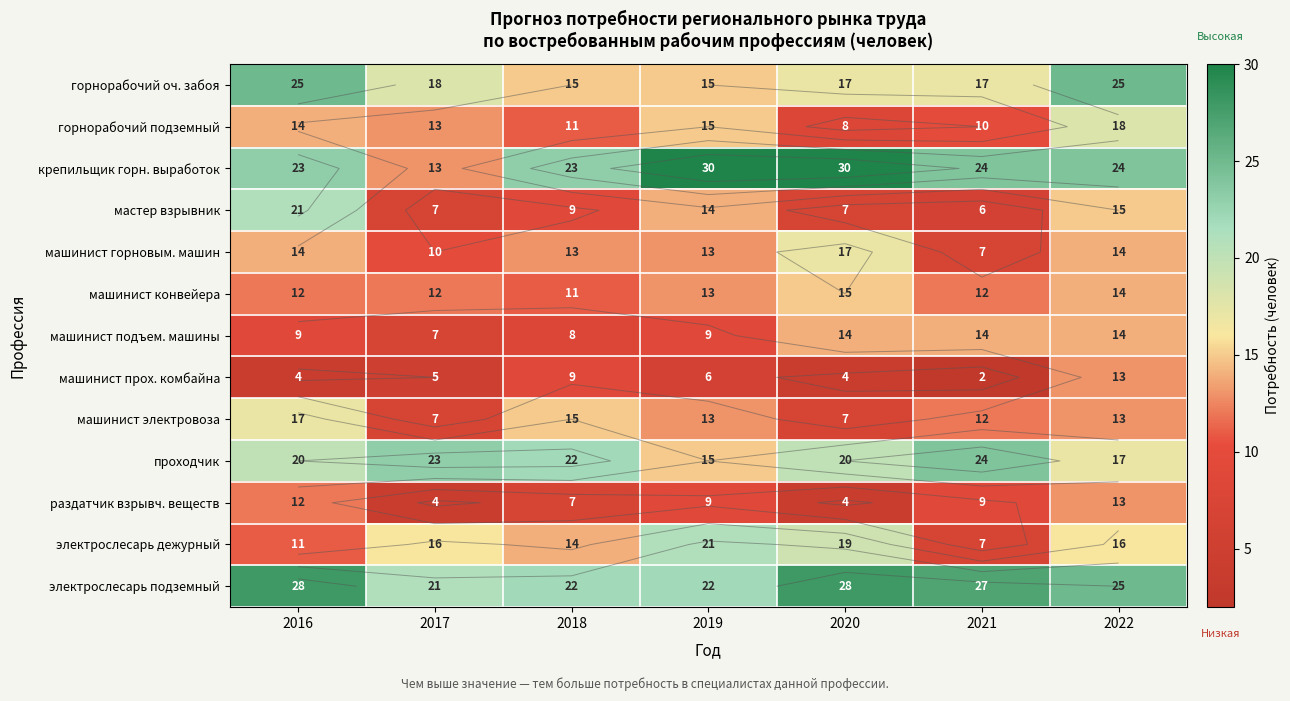

Which has a higher value, 2021 or 2016?

2016